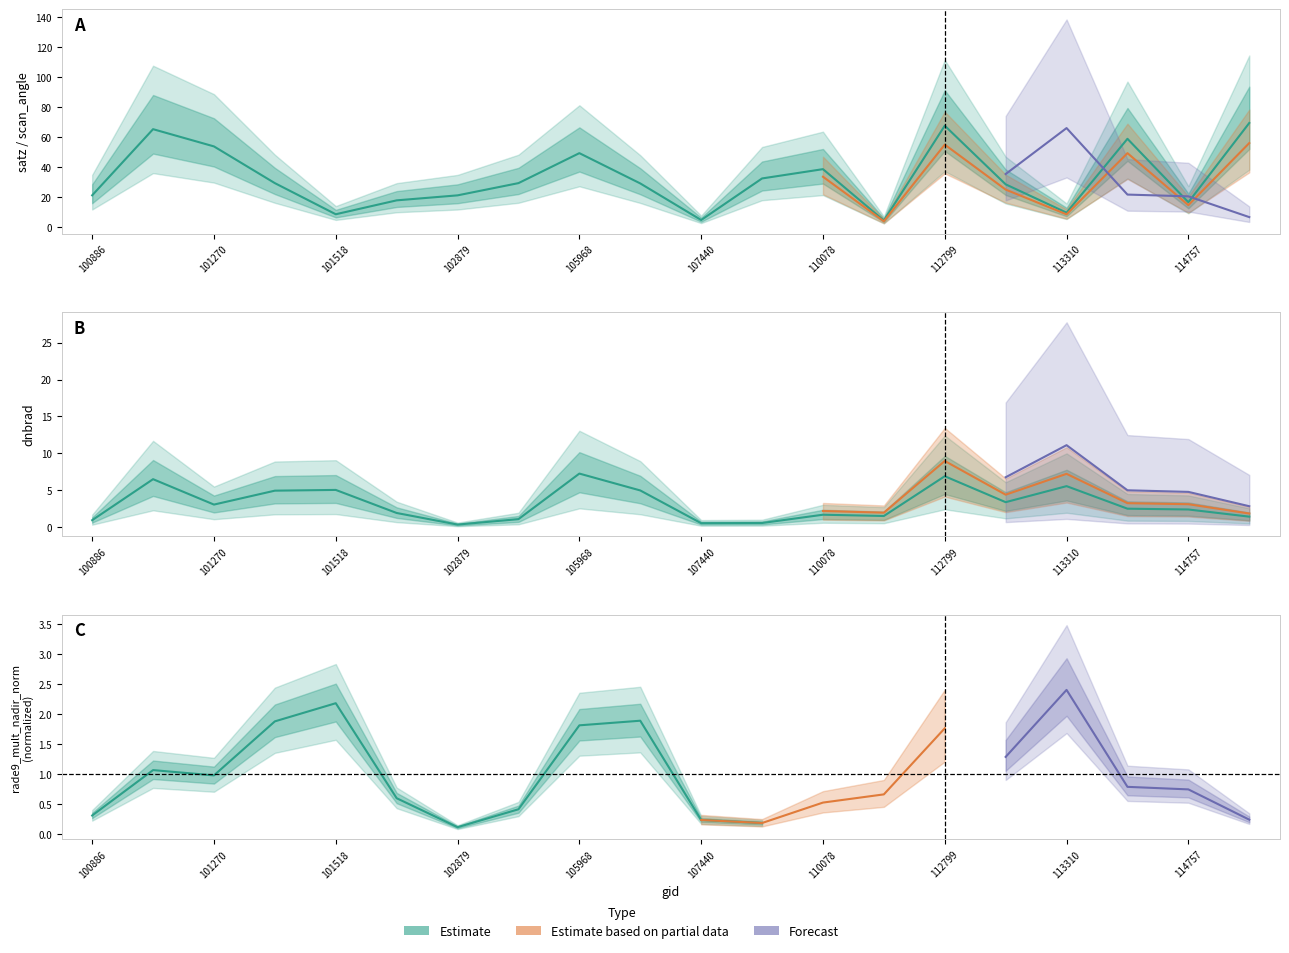

True or false: dnbrad has a value of 3.5 at 113828.

False